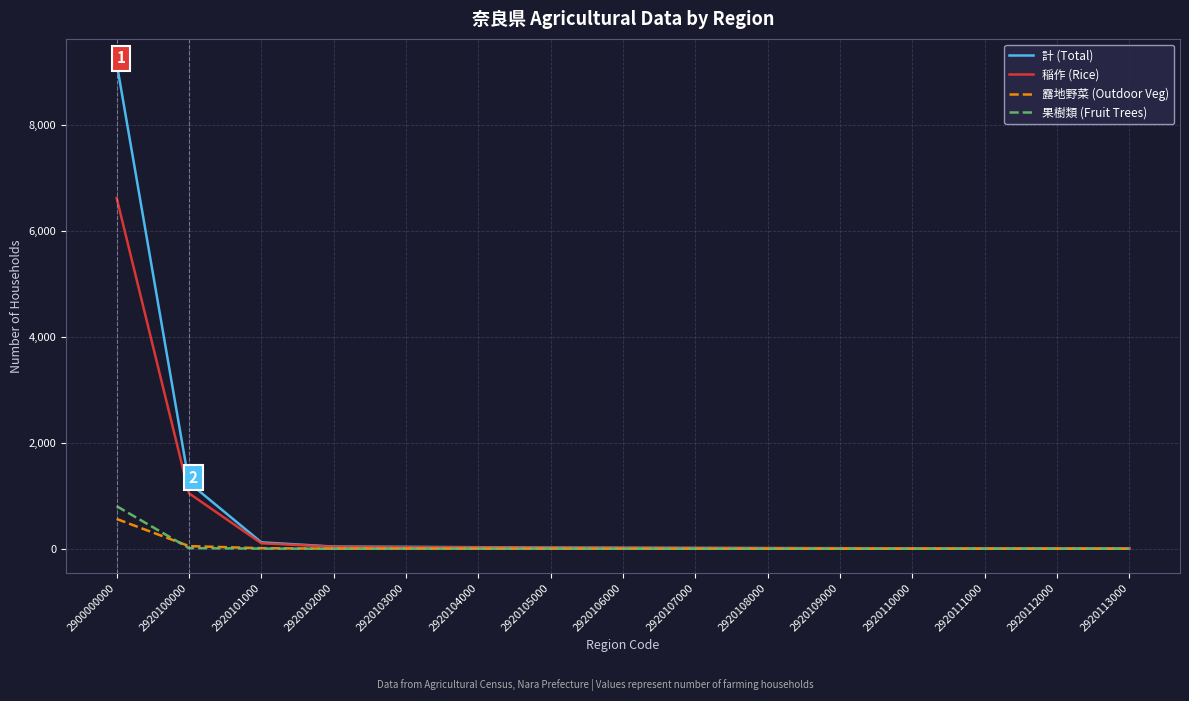

What is the highest value of the 稲作 (Rice) series?

6620